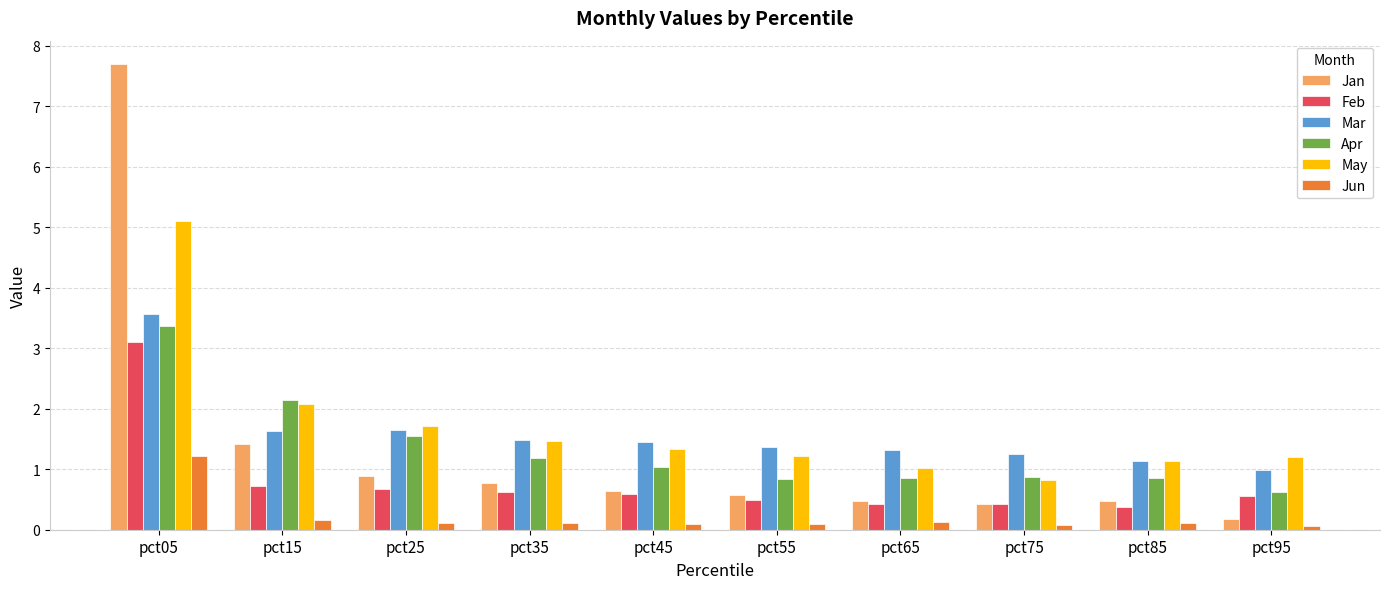

Where does the May series first go above 1?

pct05